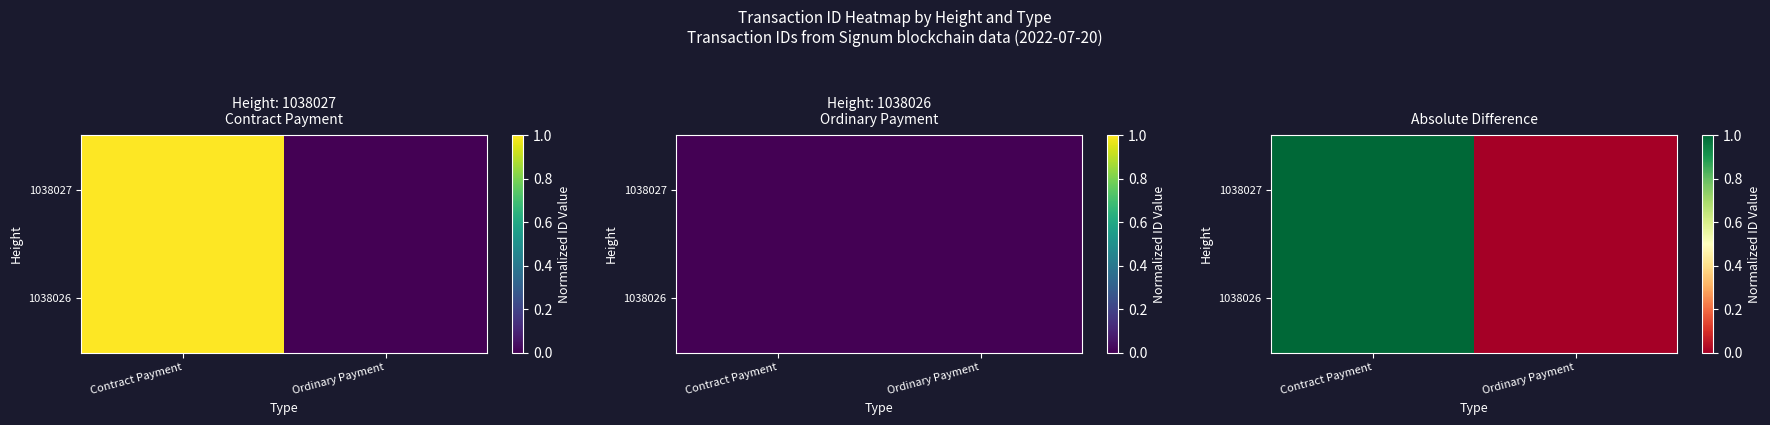

At how many categories does at least one series exceed 0?

1